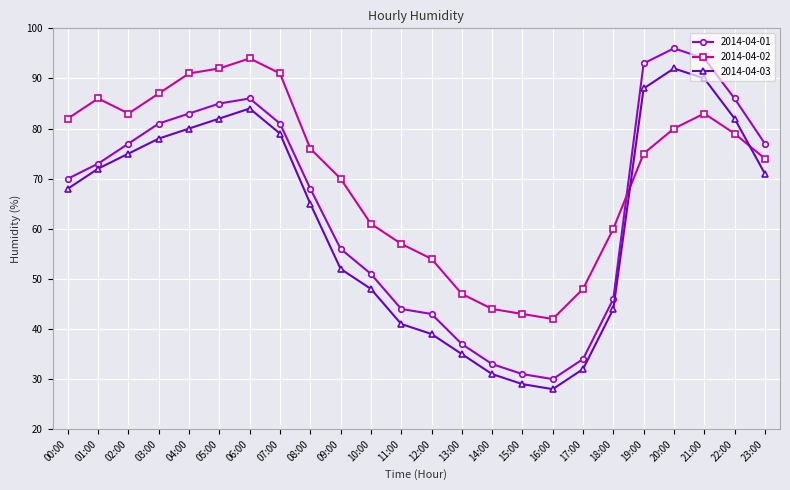

How many lines are shown in the chart?

3